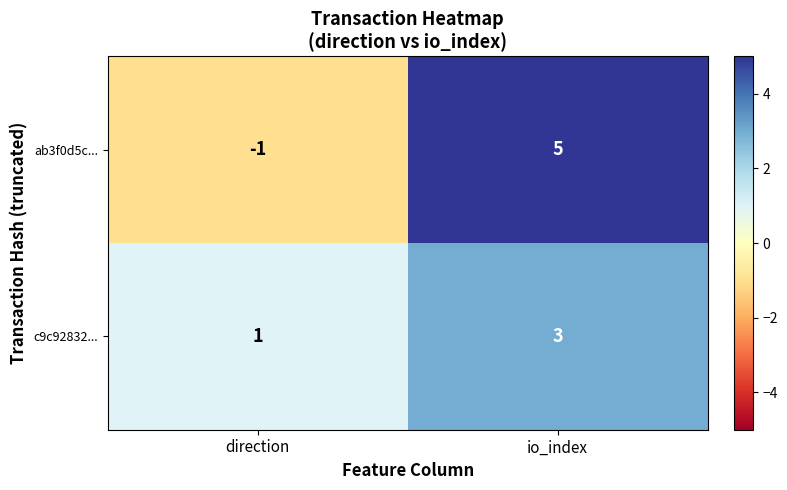

Reading left to right, transcribe all the data shown in this chart.

ab3f0d5c...: direction=-1	io_index=5
c9c92832...: direction=1	io_index=3